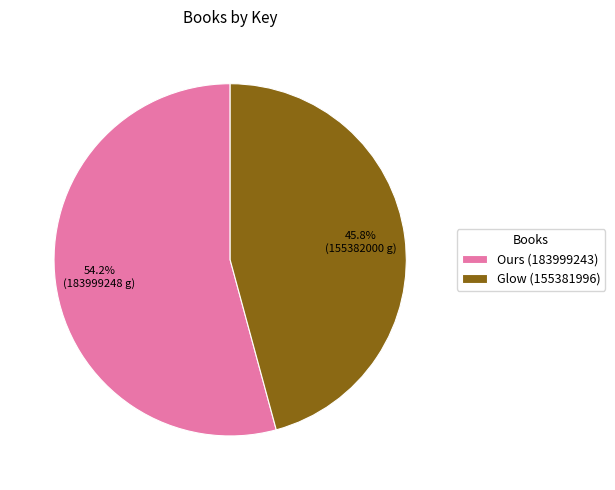

What is the smallest slice in the pie chart?

Glow (155381996)